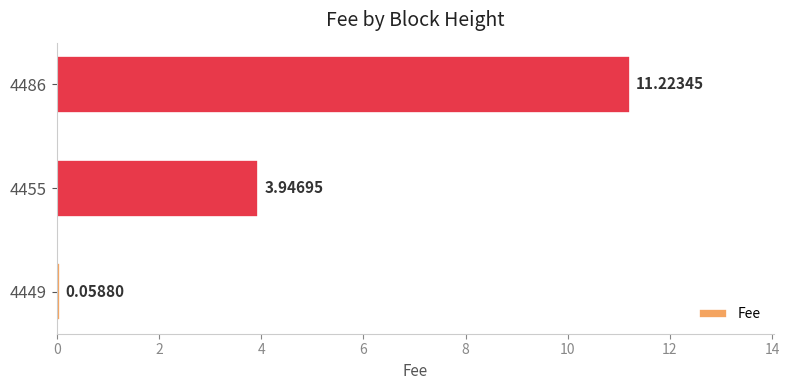

Which has a higher value, 4449 or 4455?

4455